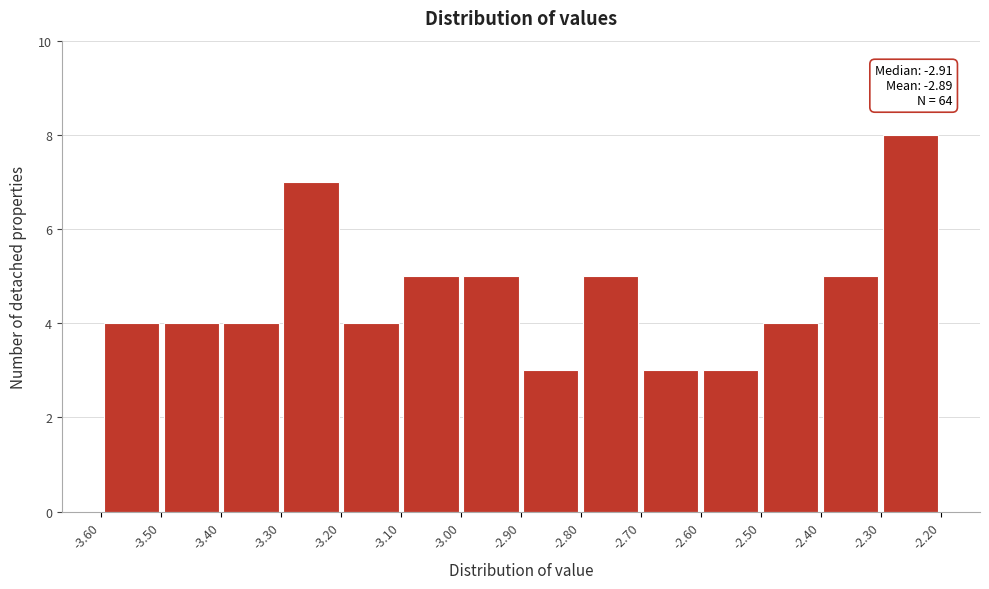

Which range on the x-axis has the tallest bar?

-2.30 to -2.20